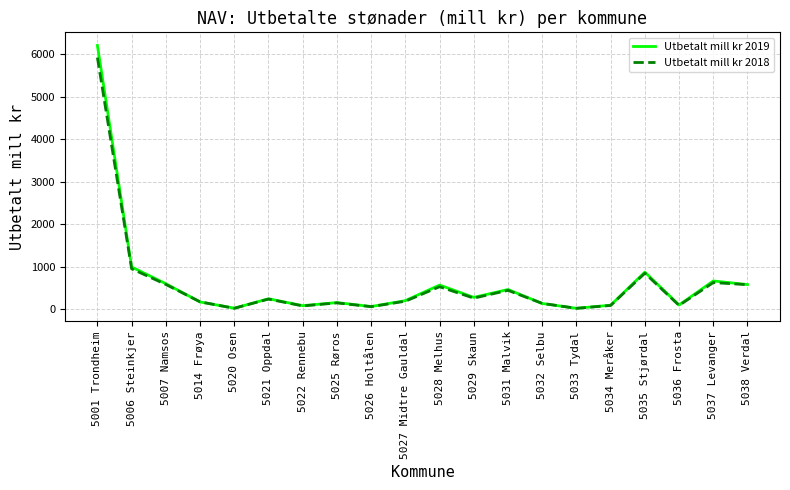

True or false: Utbetalt mill kr 2018 has more than 0 points higher than both neighbors.

True